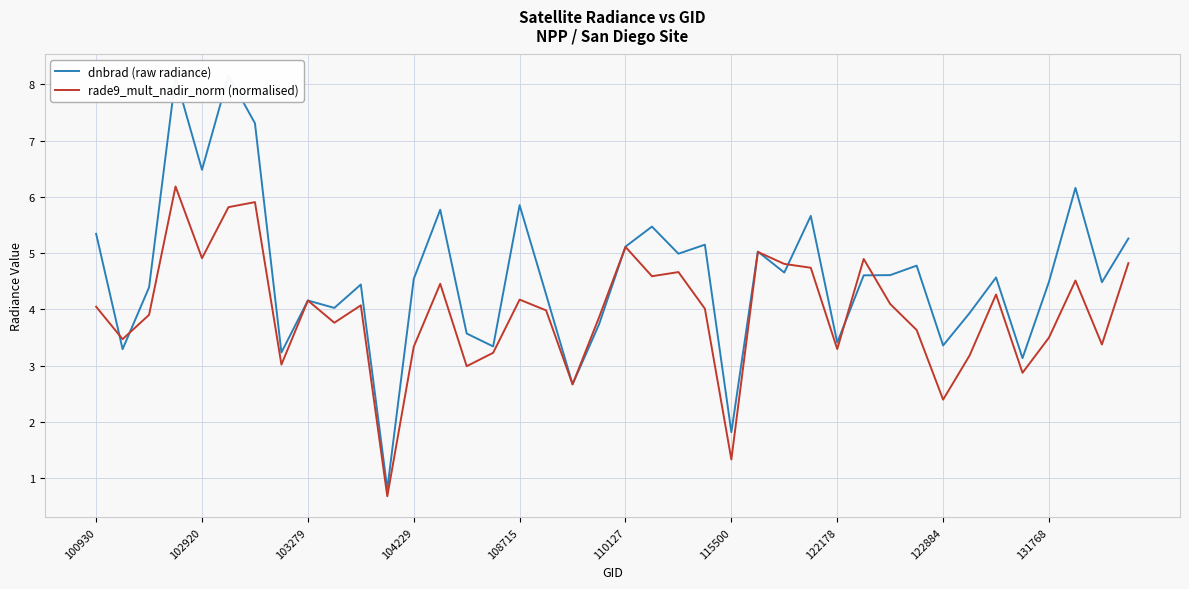

What are all the series names shown in the legend?

dnbrad (raw radiance), rade9_mult_nadir_norm (normalised)